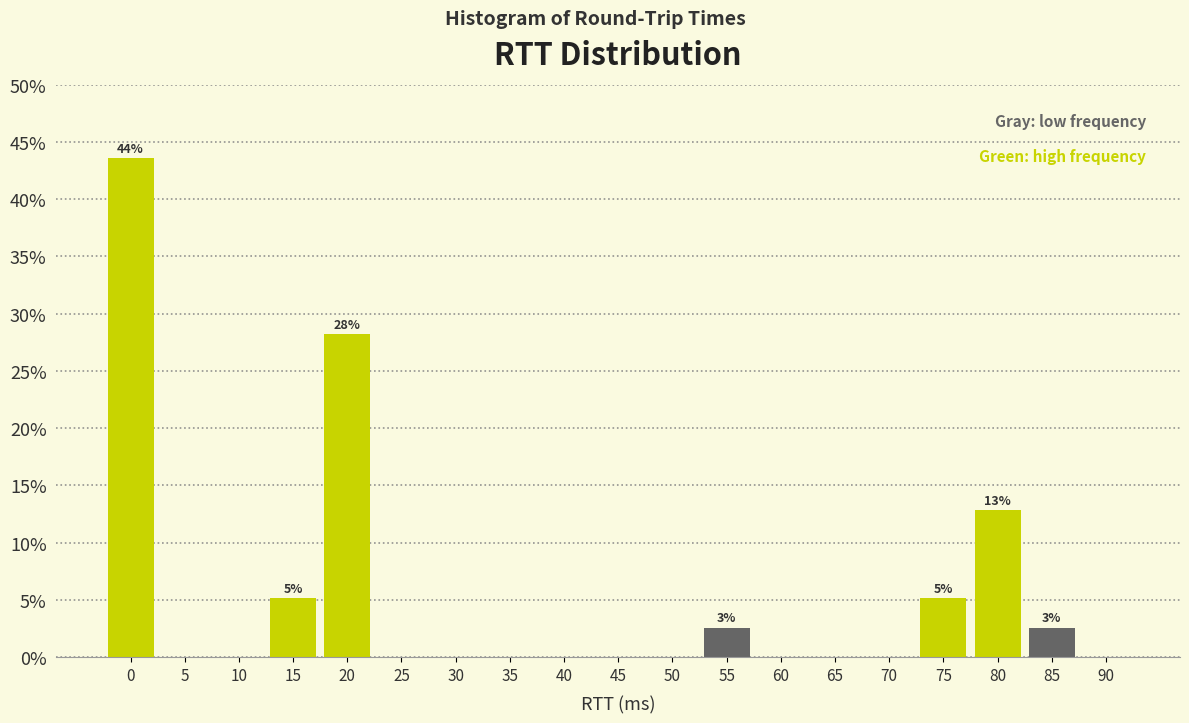

Reading left to right, list all the values displayed in this chart.

0=43.6	5=0.0	10=0.0	15=5.1	20=28.2	25=0.0	30=0.0	35=0.0	40=0.0	45=0.0	50=0.0	55=2.6	60=0.0	65=0.0	70=0.0	75=5.1	80=12.8	85=2.6	90=0.0